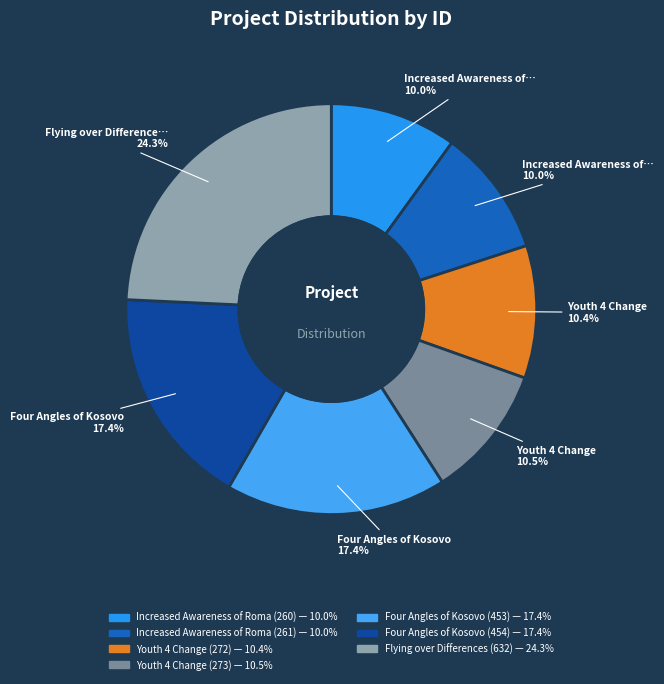

Which has a higher value, Increased Awareness of Roma (261) or Youth 4 Change (273)?

Youth 4 Change (273)